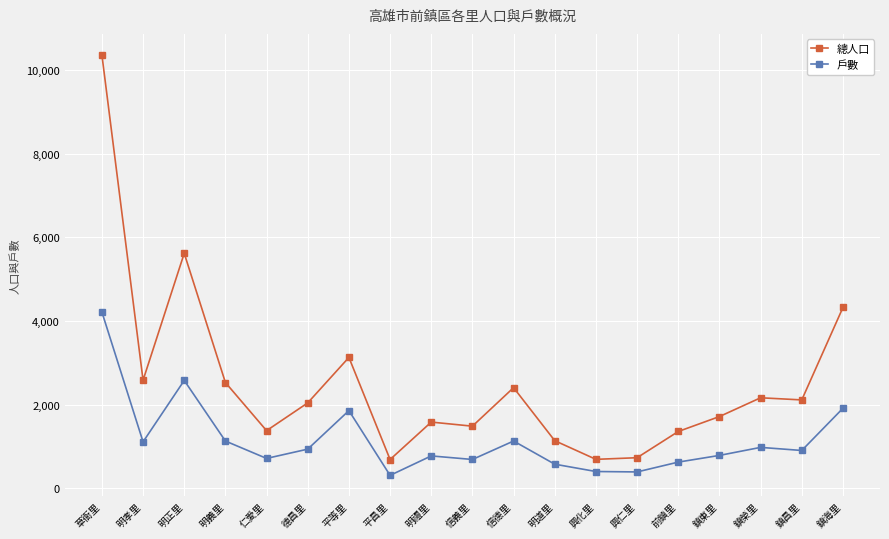

Where is the first local maximum for 戶數?

明正里